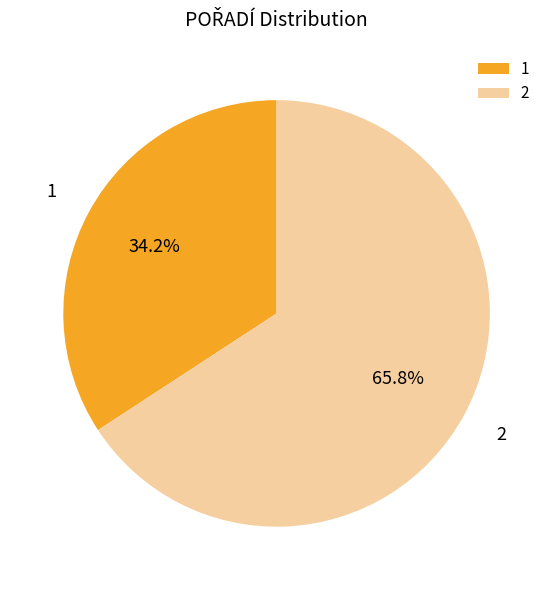

Between 2 and 1, which is larger?

2